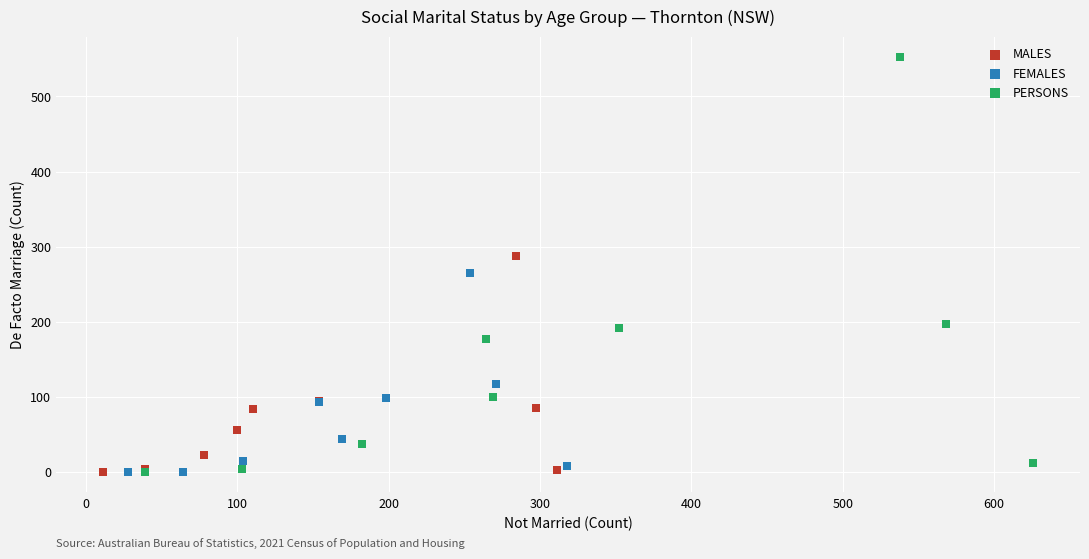

Which series reaches the maximum Y coordinate?

PERSONS